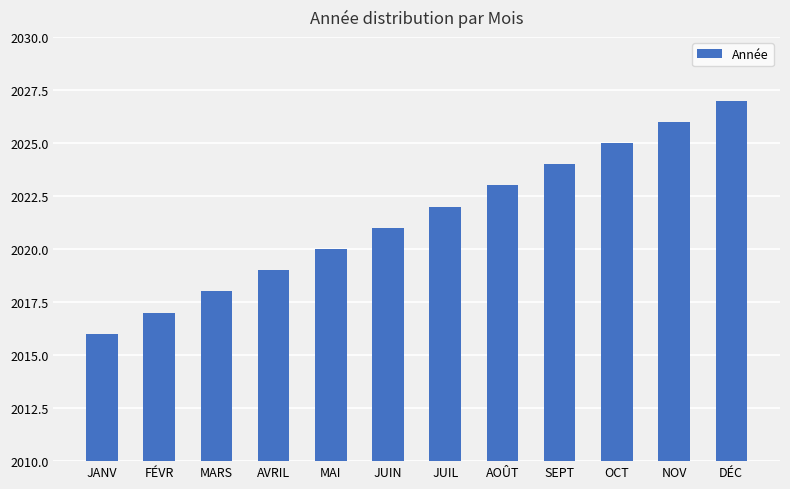

What position from the right is JUIL?

6